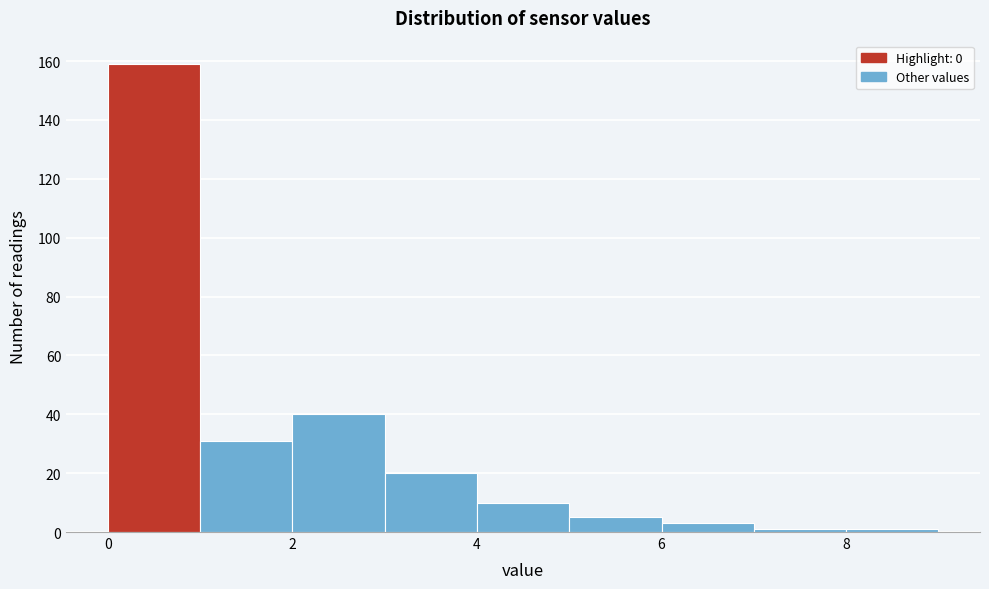

Reading left to right, list every bar in this chart as the range it spans on the x-axis followed by its height. The values are not printed on the chart, so give them approximately, as read against the axis.

0 to 1: 160
1 to 2: 32
2 to 3: 40
3 to 4: 20
4 to 5: 10
5 to 6: 6
6 to 7: 4
7 to 8: under 2
8 to 9: under 2